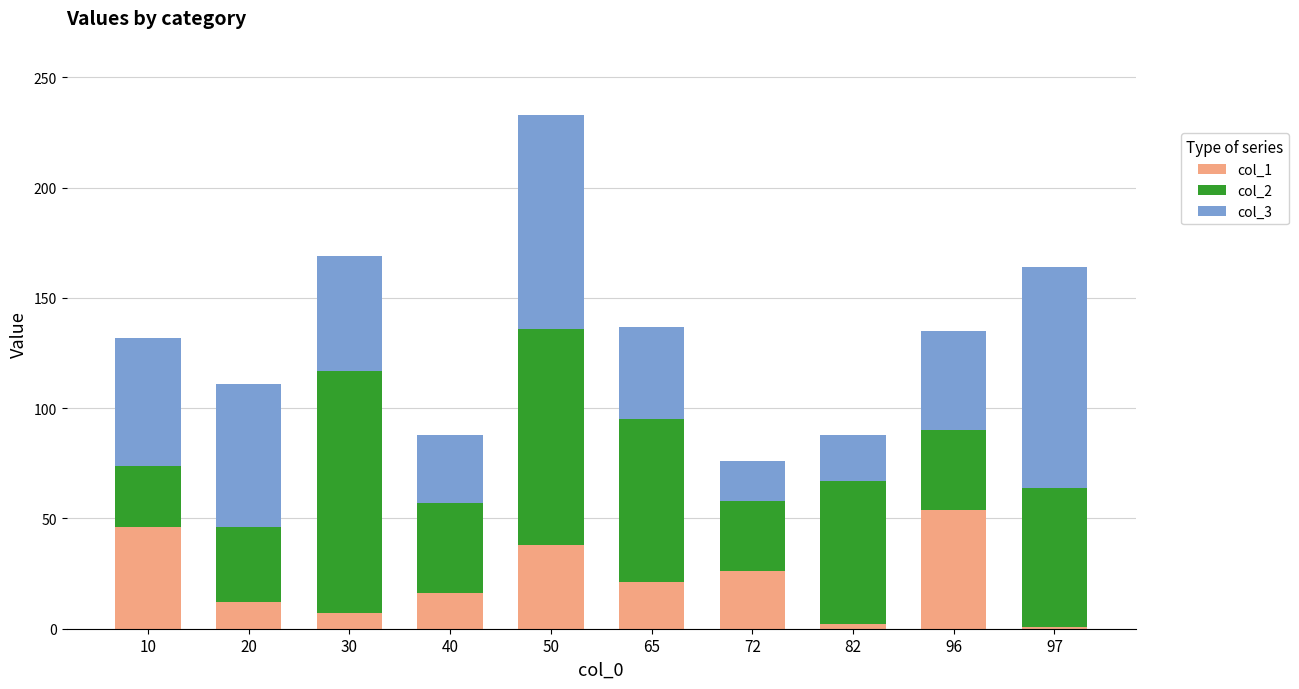

At which category is the sum across all series the highest?

50